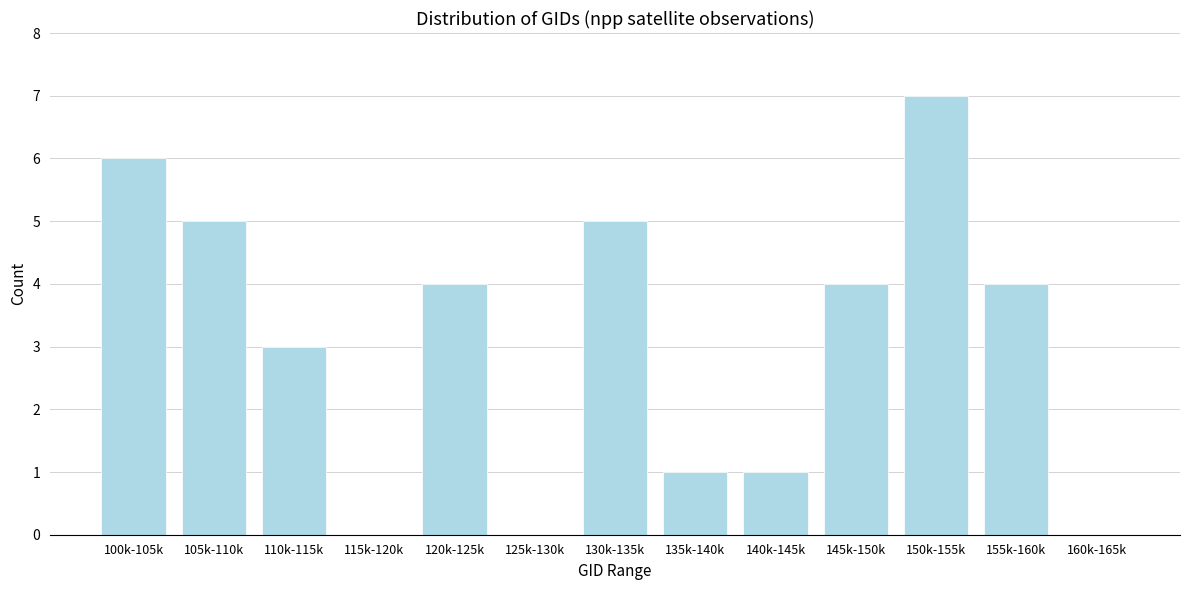

Reading left to right, list all the values displayed in this chart.

100k-105k=6	105k-110k=5	110k-115k=3	115k-120k=0	120k-125k=4	125k-130k=0	130k-135k=5	135k-140k=1	140k-145k=1	145k-150k=4	150k-155k=7	155k-160k=4	160k-165k=0